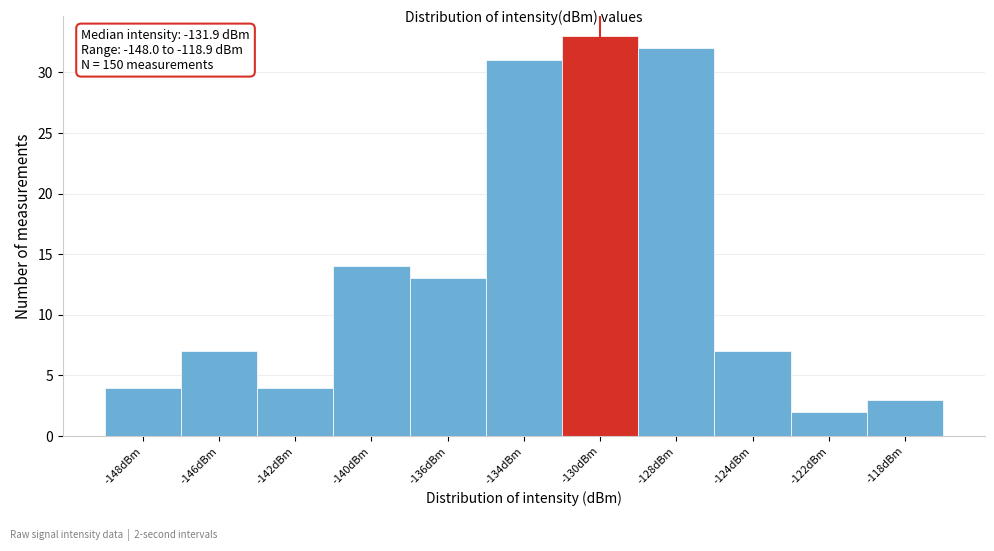

Reading left to right, list all the values displayed in this chart.

-148dBm=4	-146dBm=7	-142dBm=4	-140dBm=14	-136dBm=13	-134dBm=31	-130dBm=33	-128dBm=32	-124dBm=7	-122dBm=2	-118dBm=3